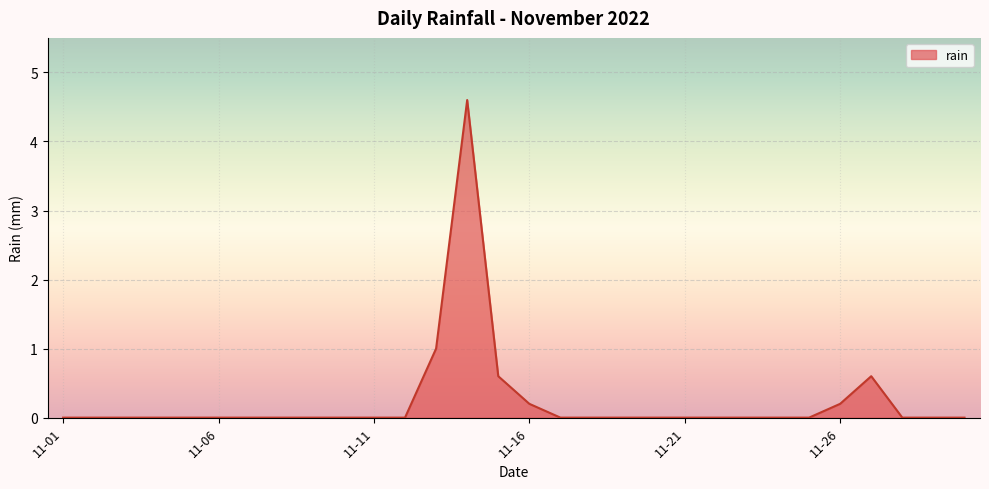

What is the difference between the maximum and minimum values?

4.6